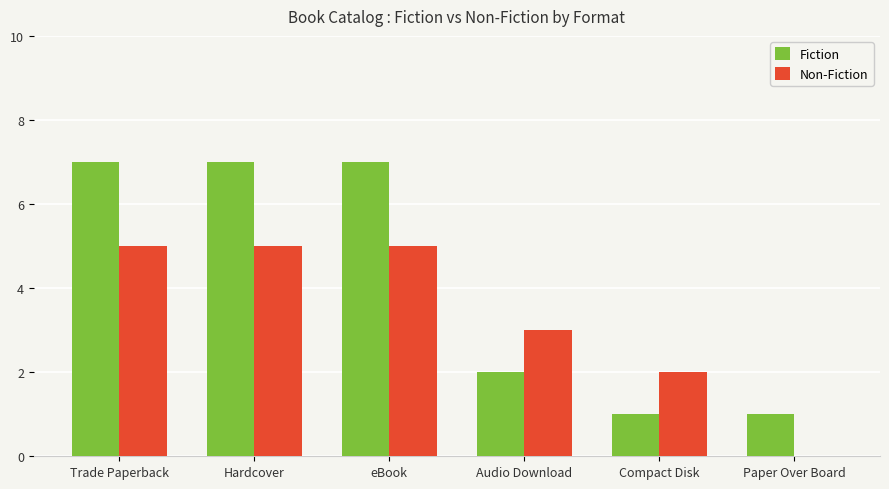

What is the highest value of the Fiction series?

7